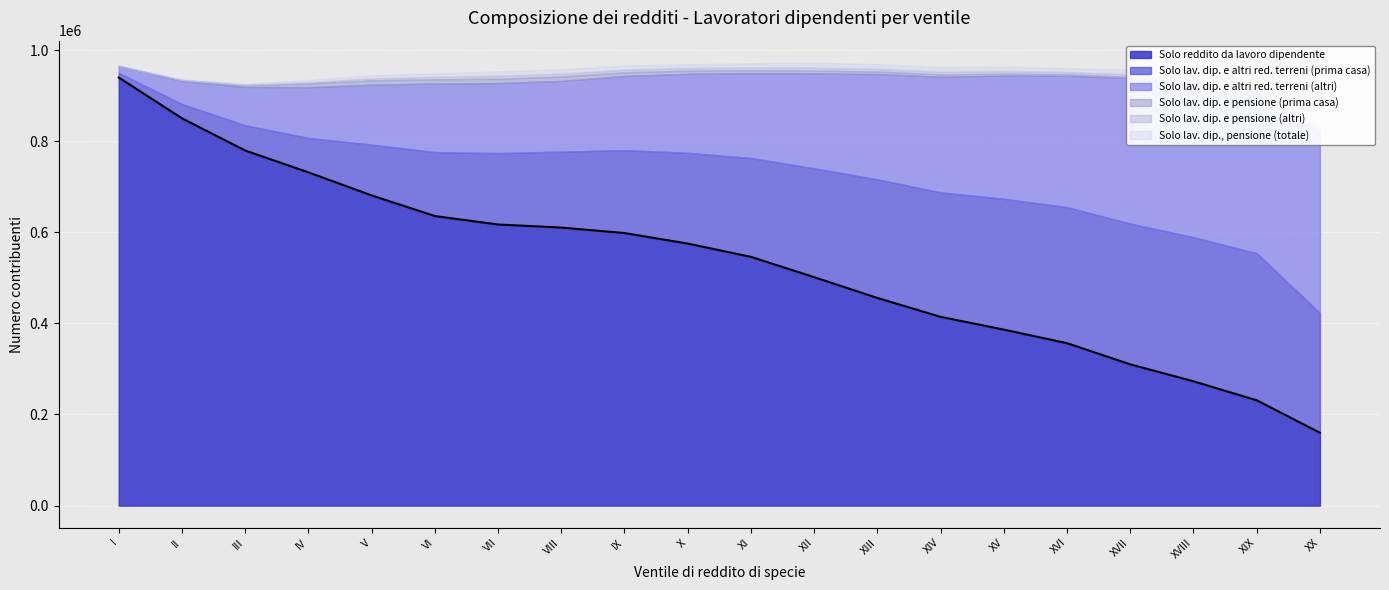

How many lines are shown in the chart?

6